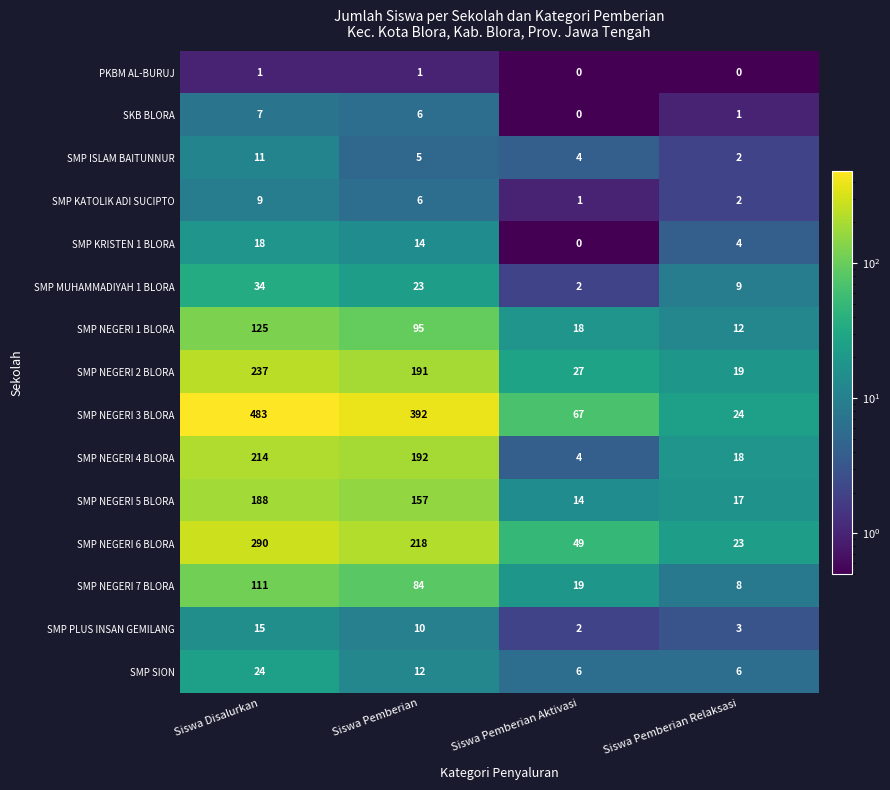

The value of SMP NEGERI 1 BLORA at Siswa Pemberian Aktivasi is 18. True or false?

True